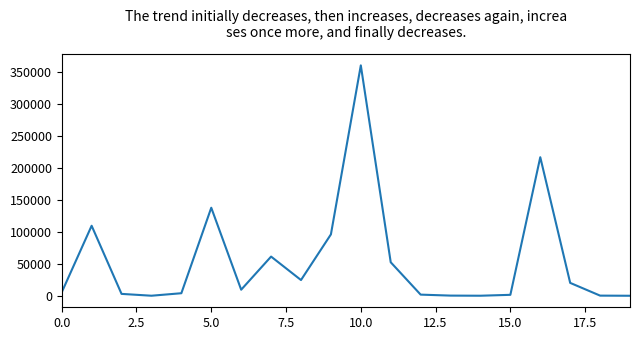

Does the chart display data point markers on the line(s)?

No